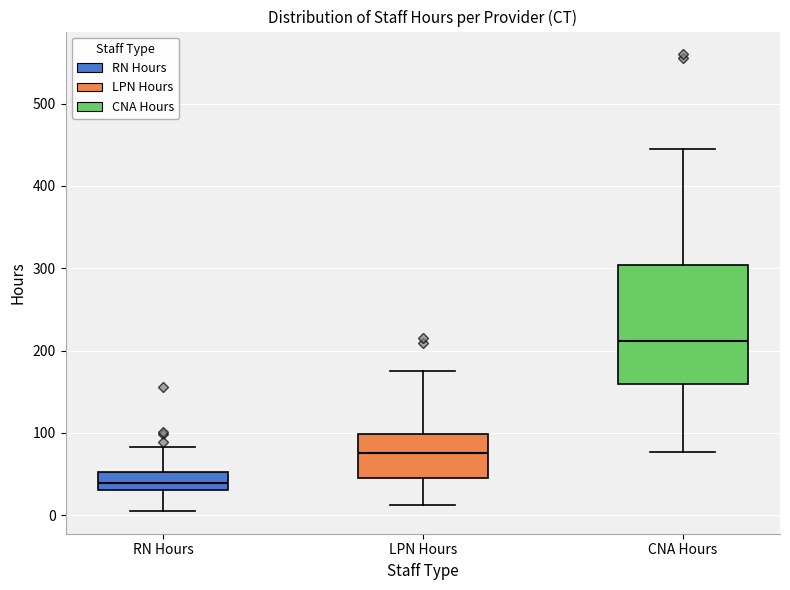

Which box is the tallest, from its lower edge to its upper edge?

CNA Hours